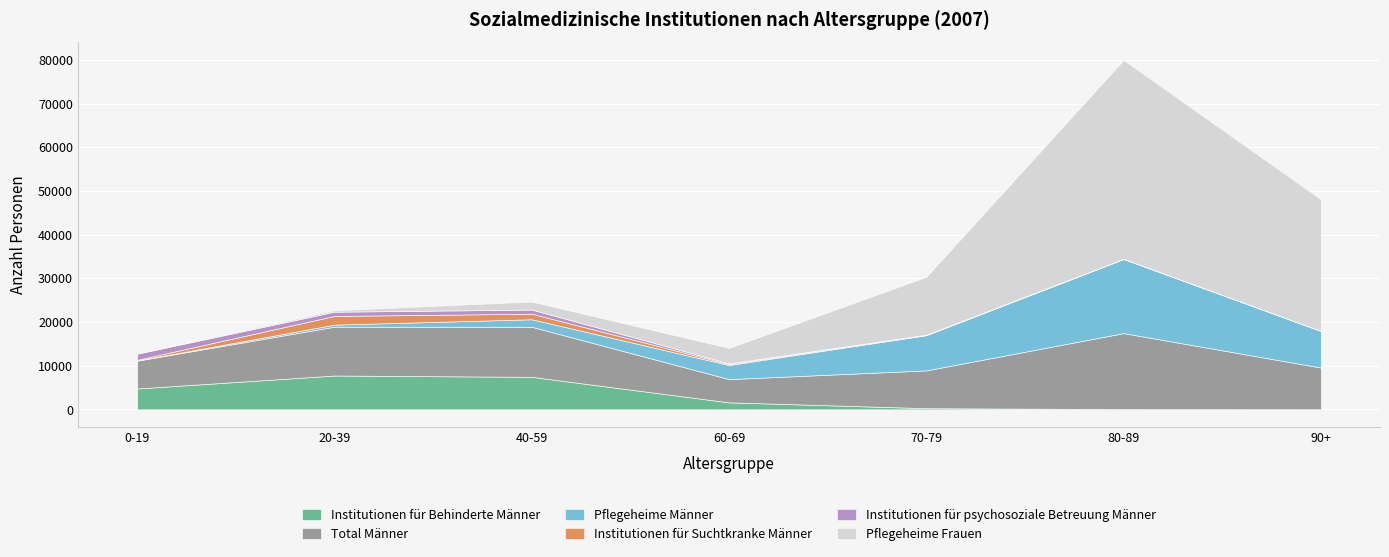

Reading left to right, list all the values displayed in this chart.

Institutionen für Behinderte Männer: 4769	7740	7439	1597	269	58	22
Total Männer: 6374	11179	11462	5323	8646	17388	9551
Pflegeheime Männer: 44	472	1717	3217	8073	16991	8390
Institutionen für Suchtkranke Männer: 151	1991	1276	201	34	4	0
Institutionen für psychosoziale Betreuung Männer: 1410	964	941	190	75	15	0
Pflegeheime Frauen: 84	335	1840	3536	13254	45535	30148